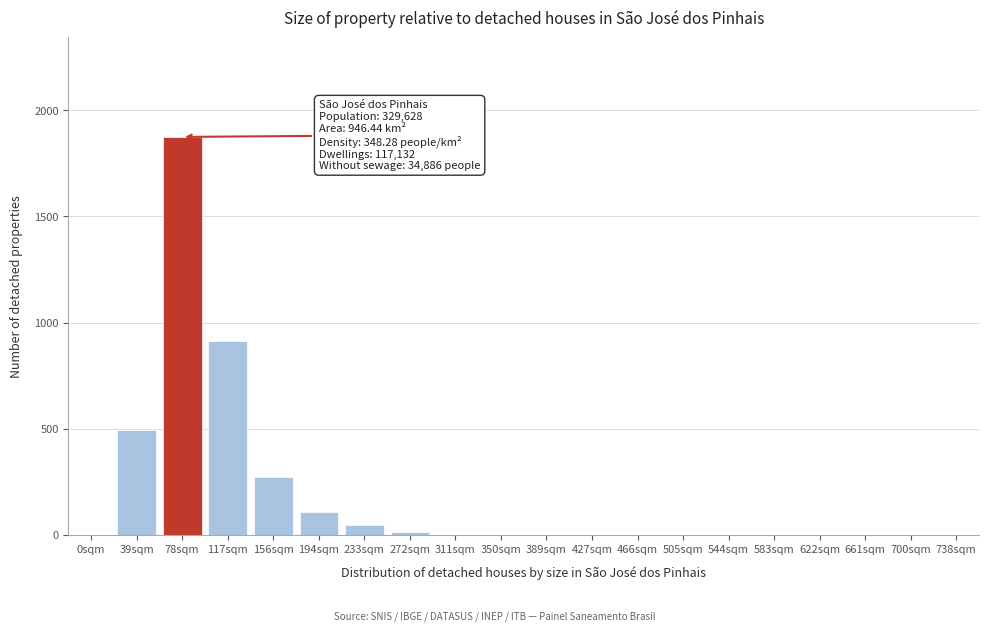

Reading left to right, what are all the values shown in this chart?

0sqm=0	39sqm=495	78sqm=1875	117sqm=915	156sqm=270	194sqm=105	233sqm=45	272sqm=15	311sqm=0	350sqm=0	389sqm=0	427sqm=0	466sqm=0	505sqm=0	544sqm=0	583sqm=0	622sqm=0	661sqm=0	700sqm=0	738sqm=0